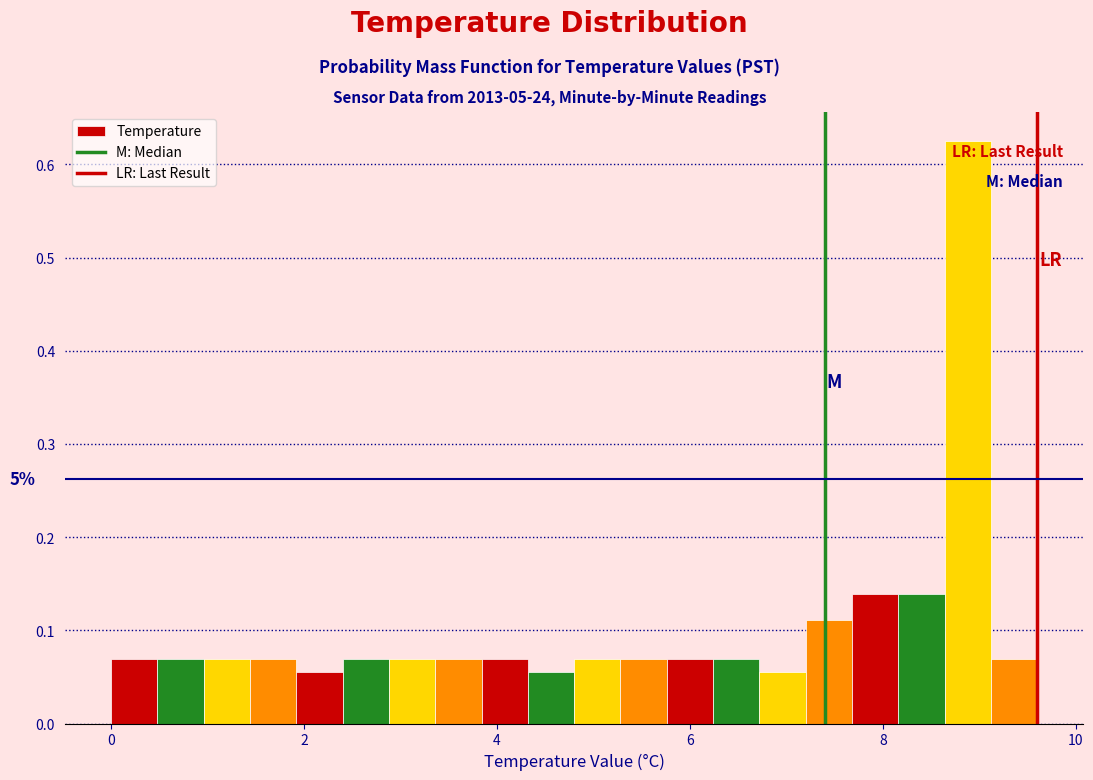

Read against the x-axis, roughly where is the centre of the tallest bar?

8.8